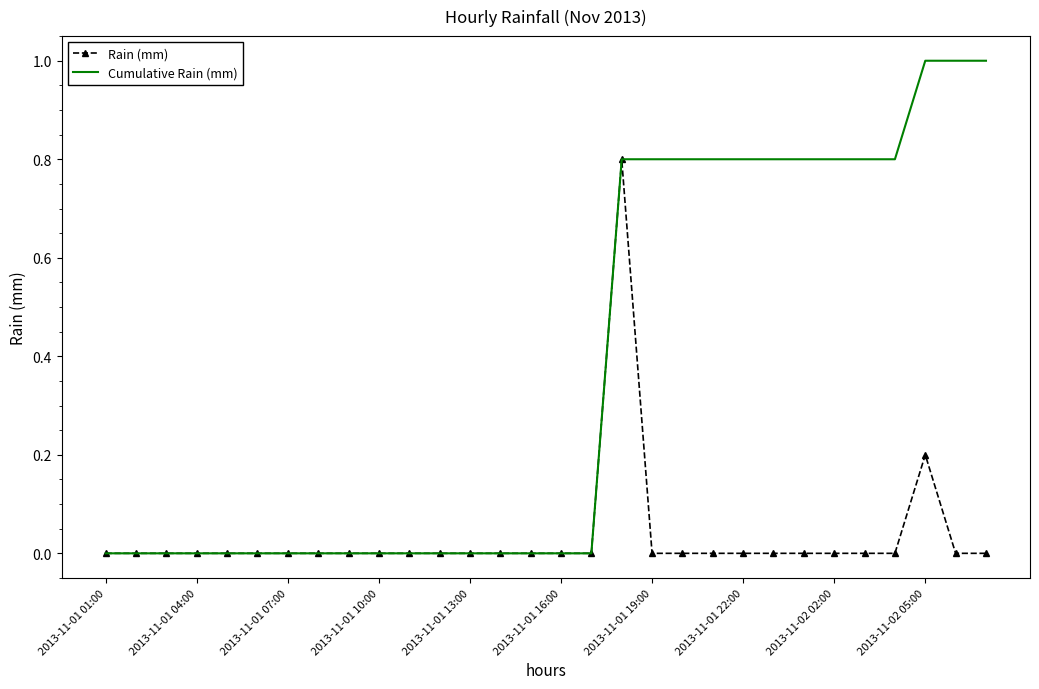

Which series has the largest total across all categories?

Cumulative Rain (mm)